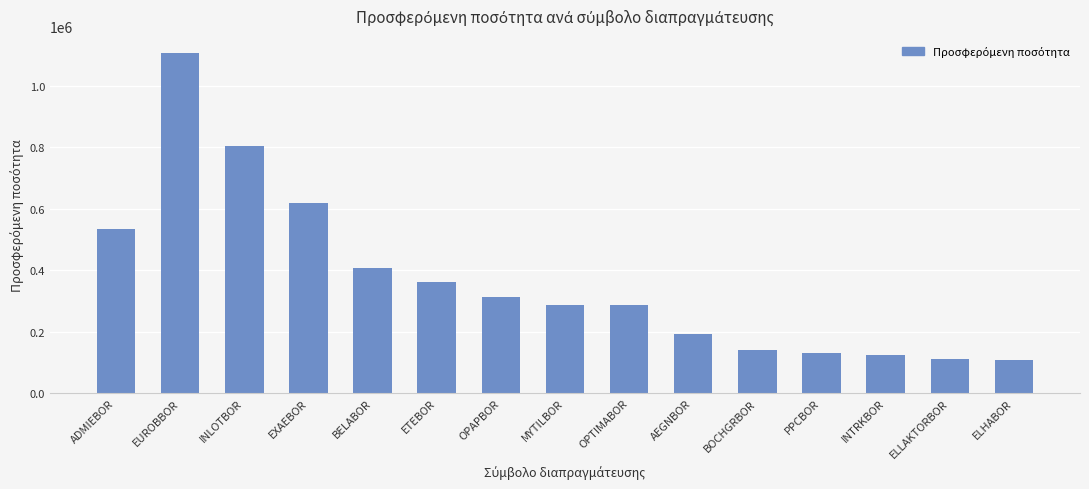

How many categories are shown in the chart?

15